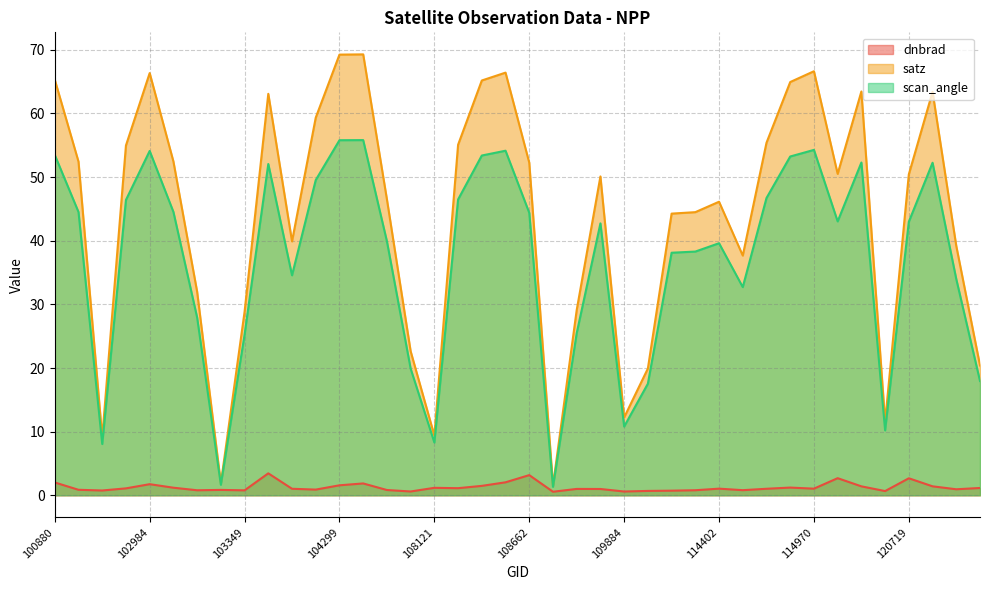

What is the sum of the dnbrad values at 110231 and 114147?

1.5